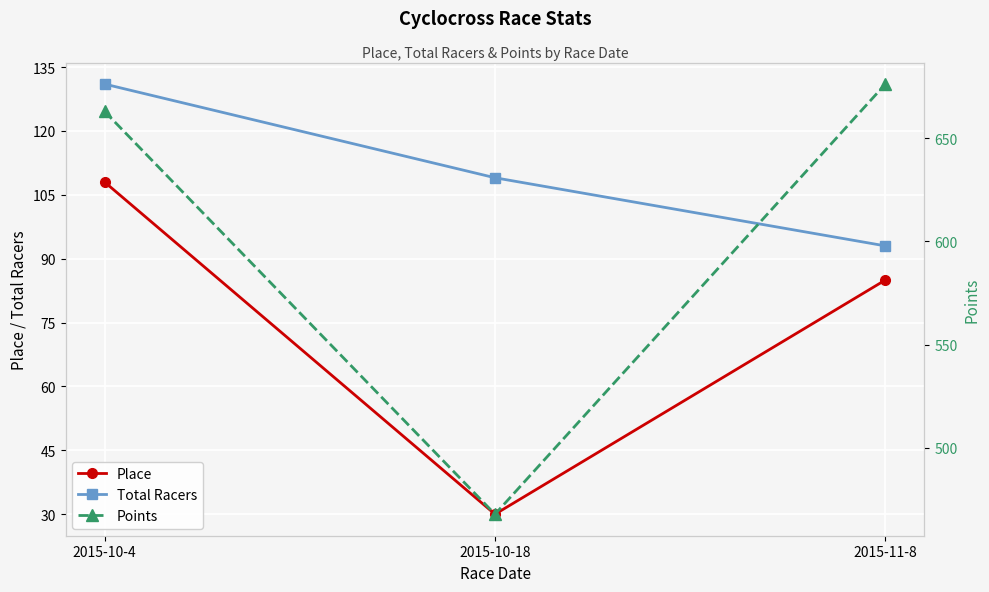

Which series has the widest spread of values?

Points